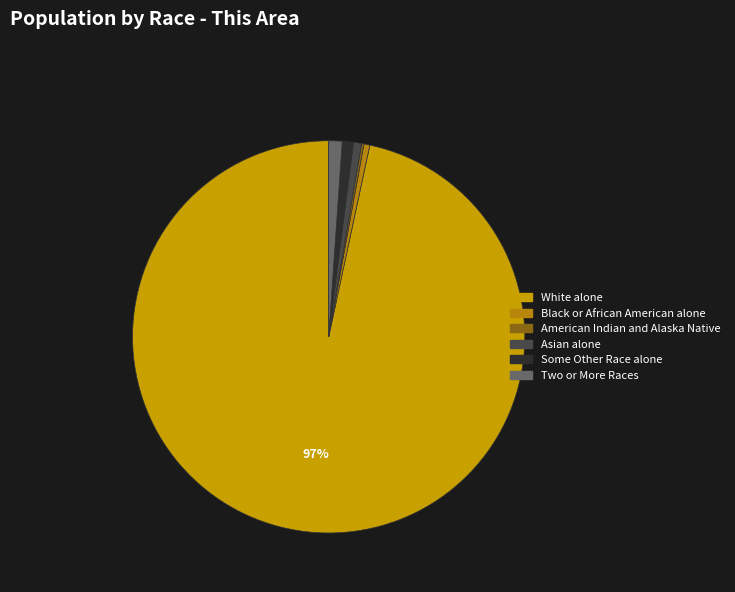

Approximately how many times larger is the value at Asian alone compared to Black or African American alone?

1.4